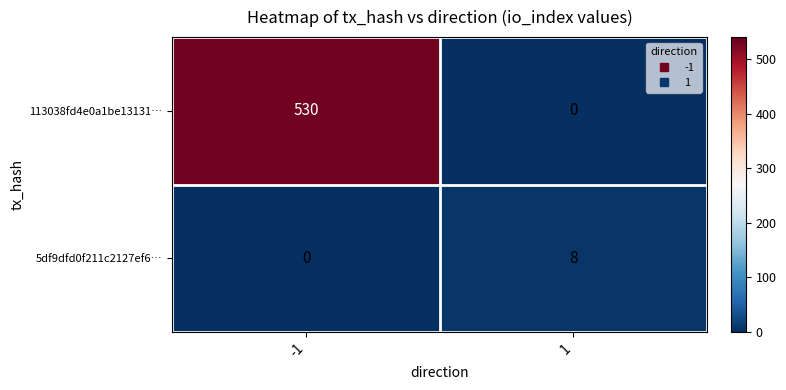

The value of 5df9dfd0f211c2127ef6… at 1 is 10. True or false?

False